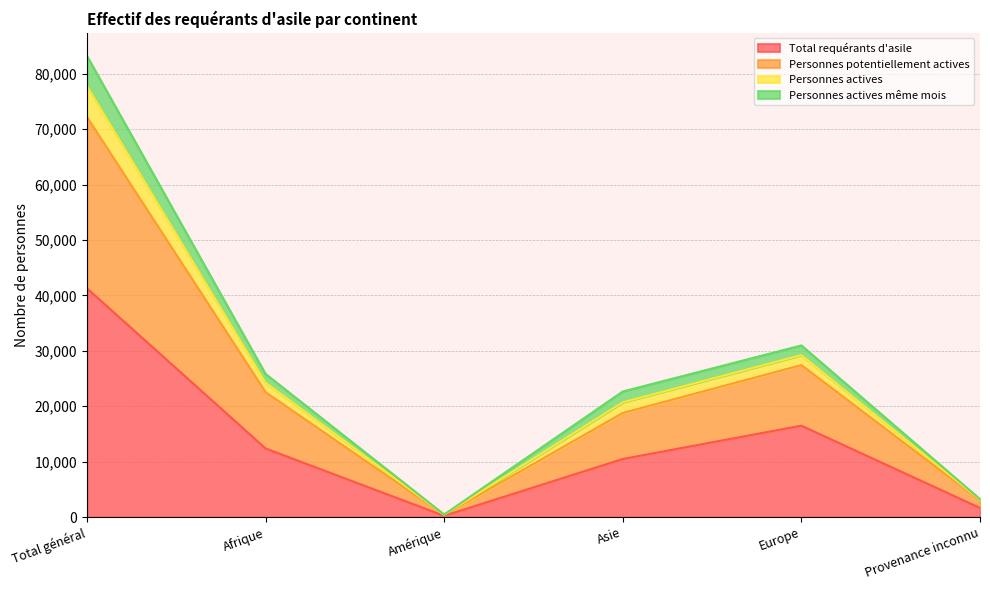

True or false: Personnes actives has more than 0 points higher than both neighbors.

True